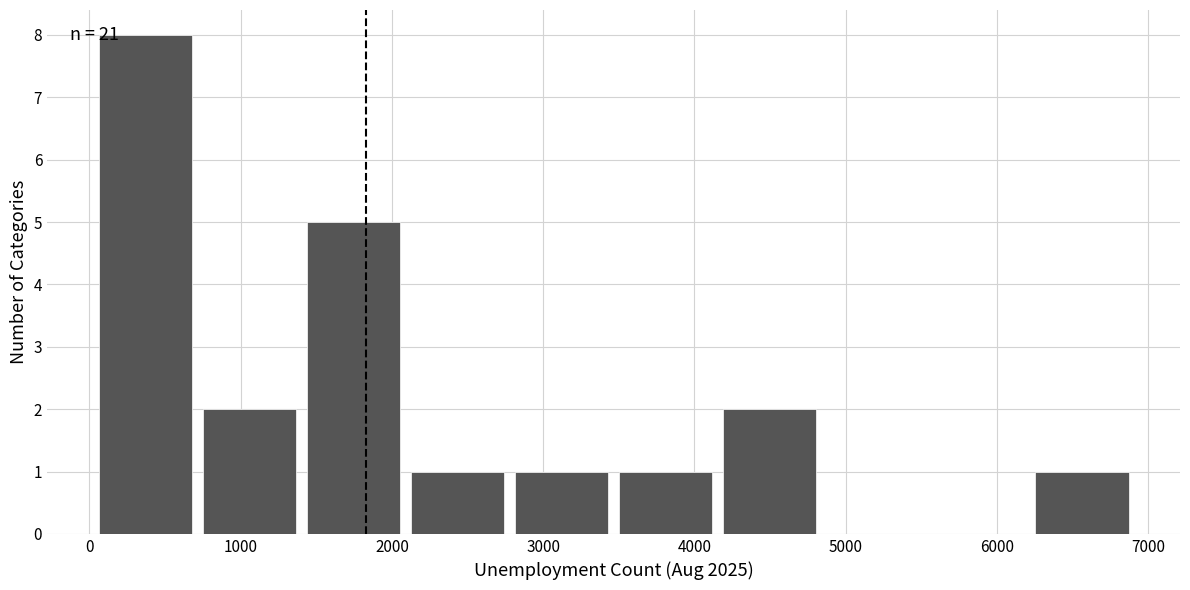

Over which range of the x-axis is the bar tallest?

0 to 700